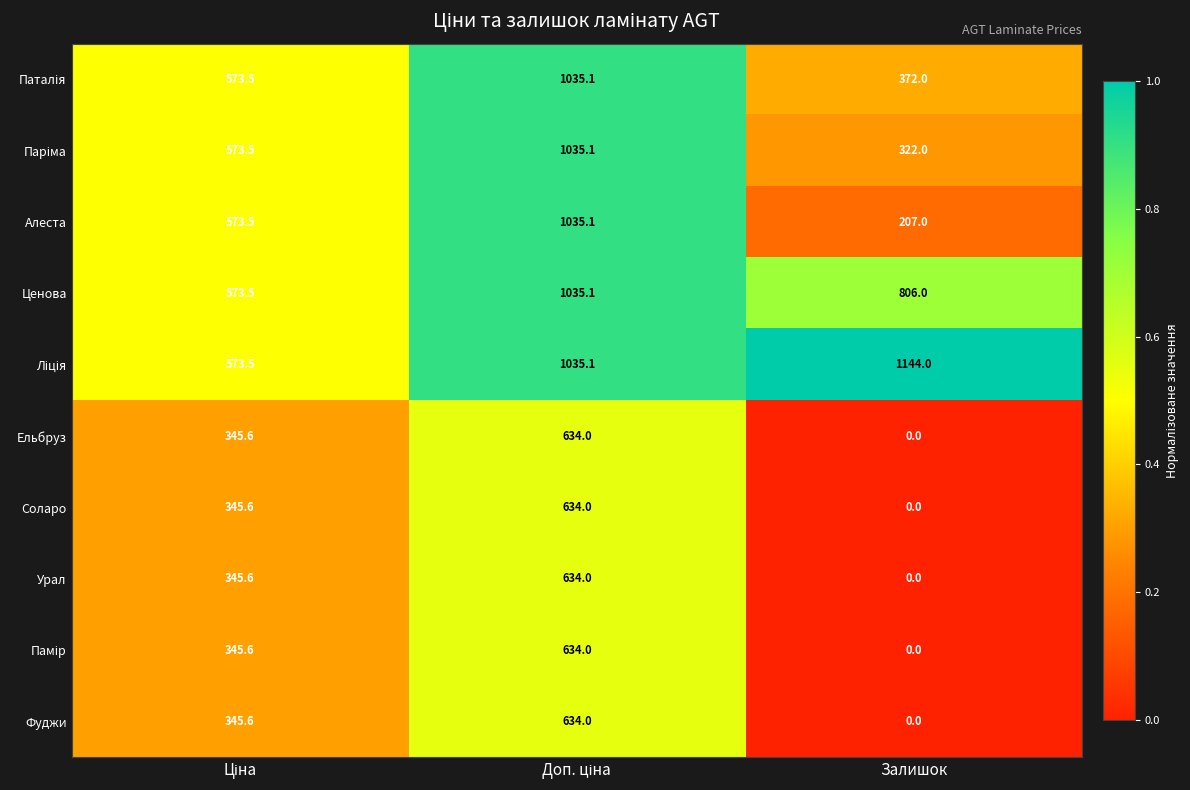

What is the average value of the Урал series?

326.5